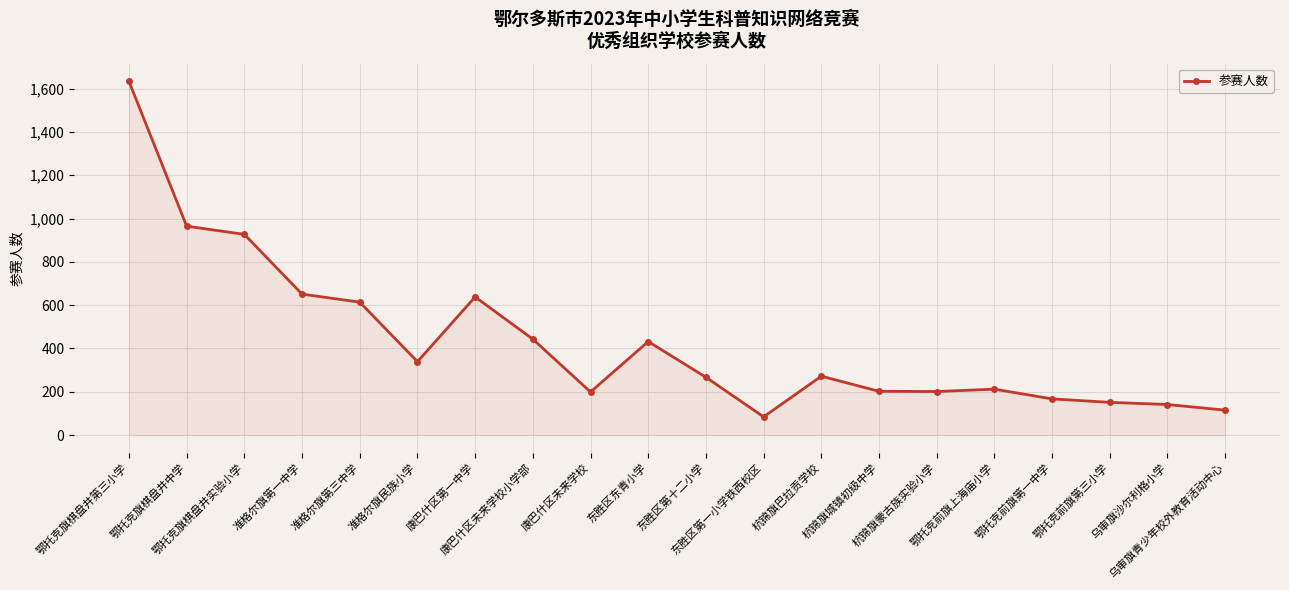

True or false: the data has more than 1 interior local peaks.

True